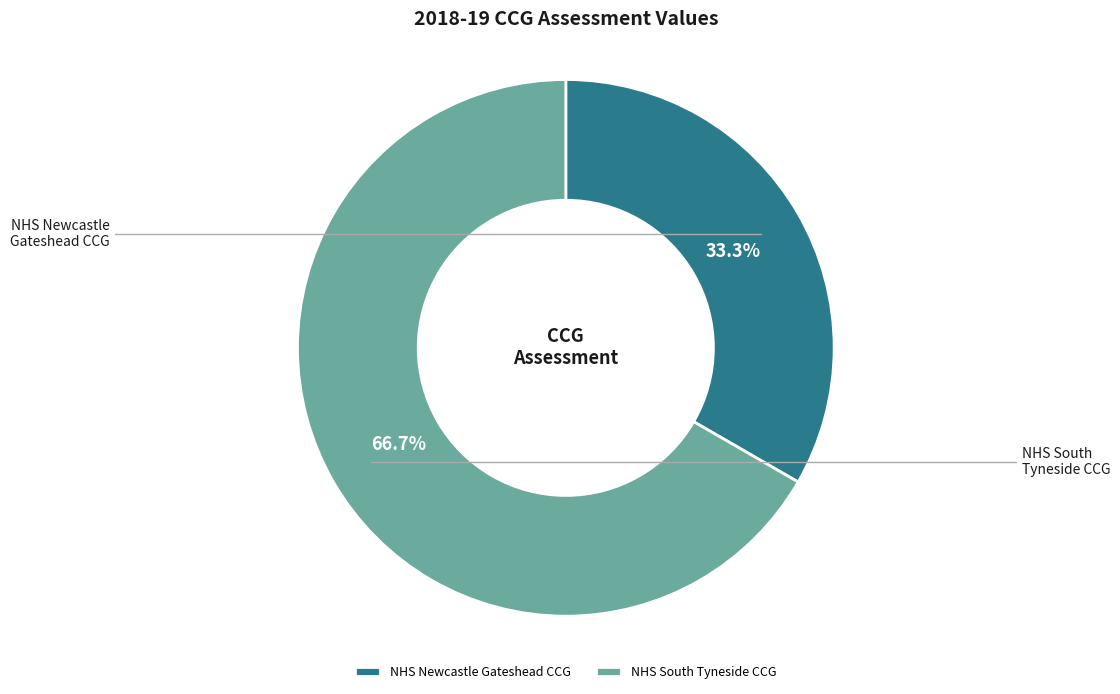

True or false: NHS Newcastle Gateshead CCG accounts for 33% of the total.

True